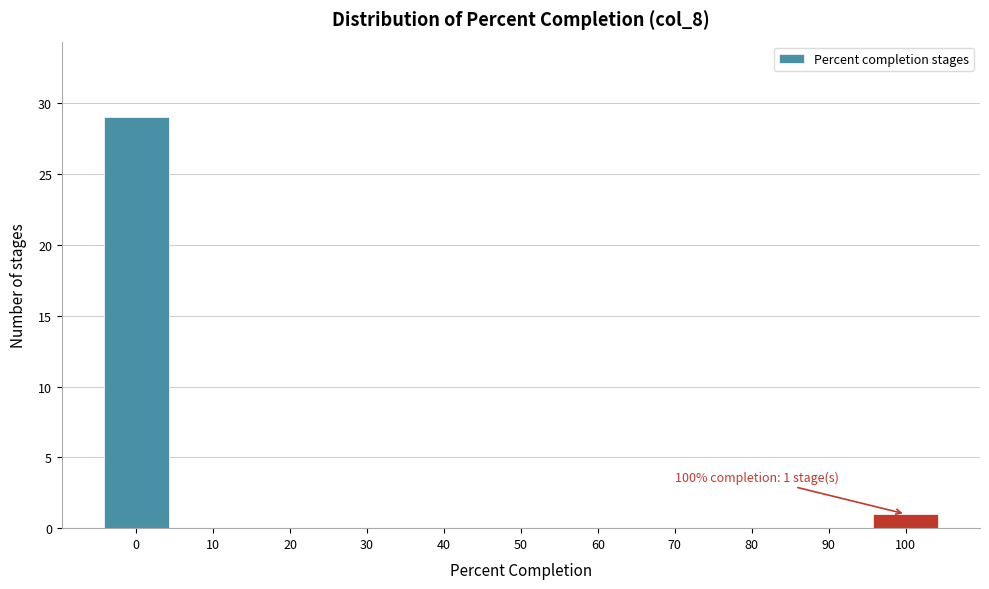

Reading left to right, what are all the values shown in this chart?

0=29	10=0	20=0	30=0	40=0	50=0	60=0	70=0	80=0	90=0	100=1